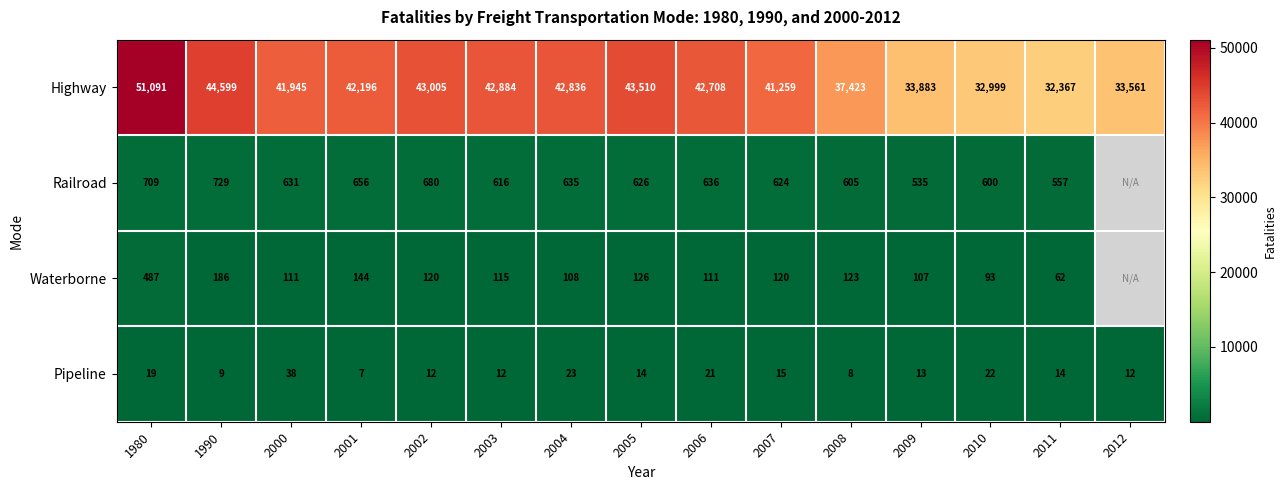

Which category has the lowest value across all series?

2001